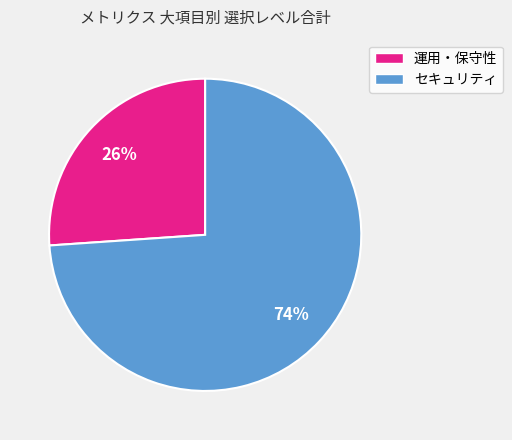

To the nearest percent, what is the difference between the largest and smallest slice percentages?

48%